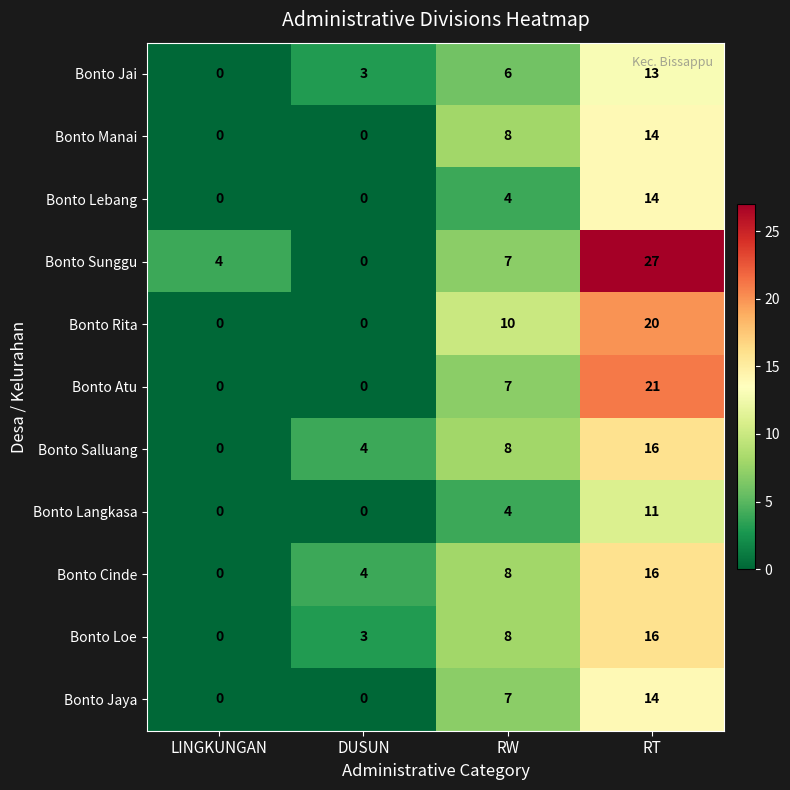

At which category is the sum across all series the highest?

RT